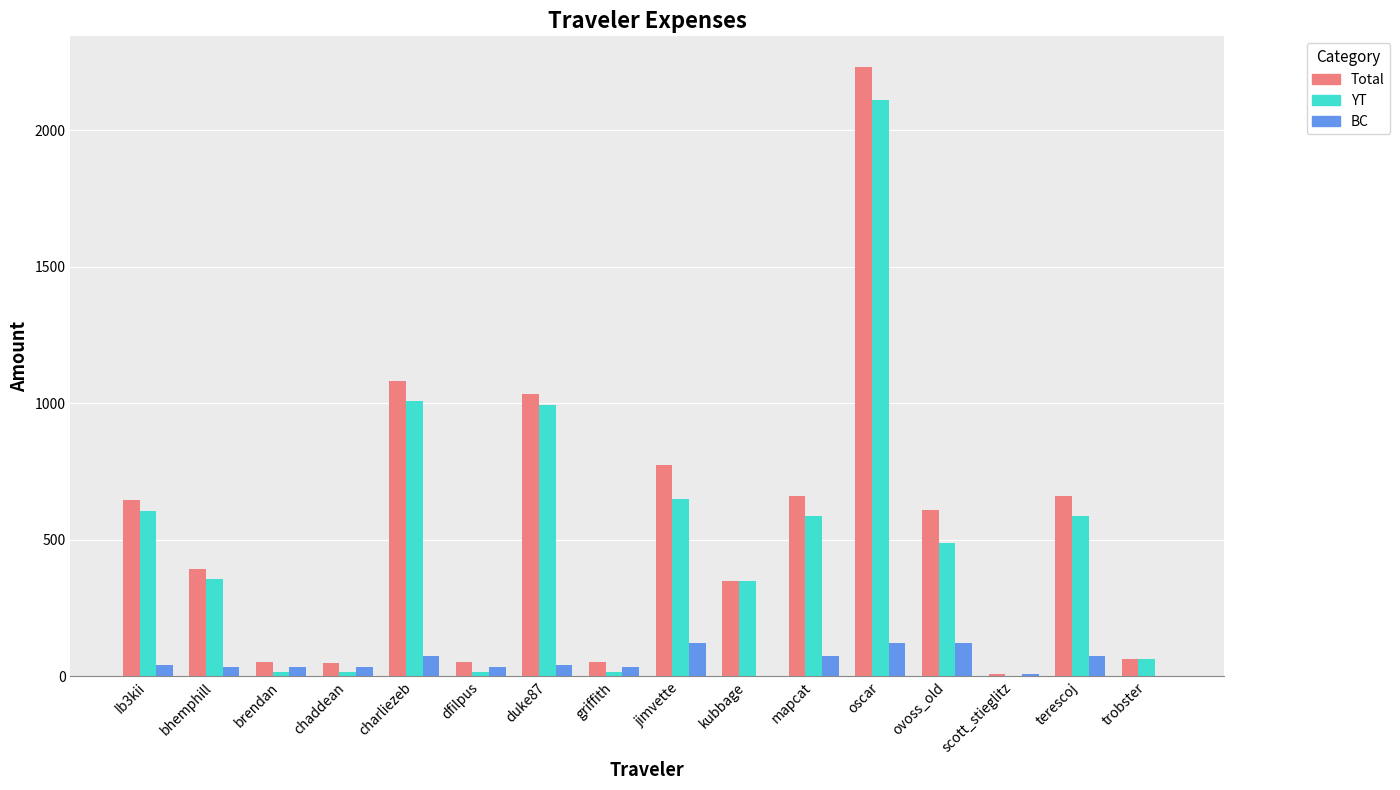

What are all the series names shown in the legend?

Total, YT, BC